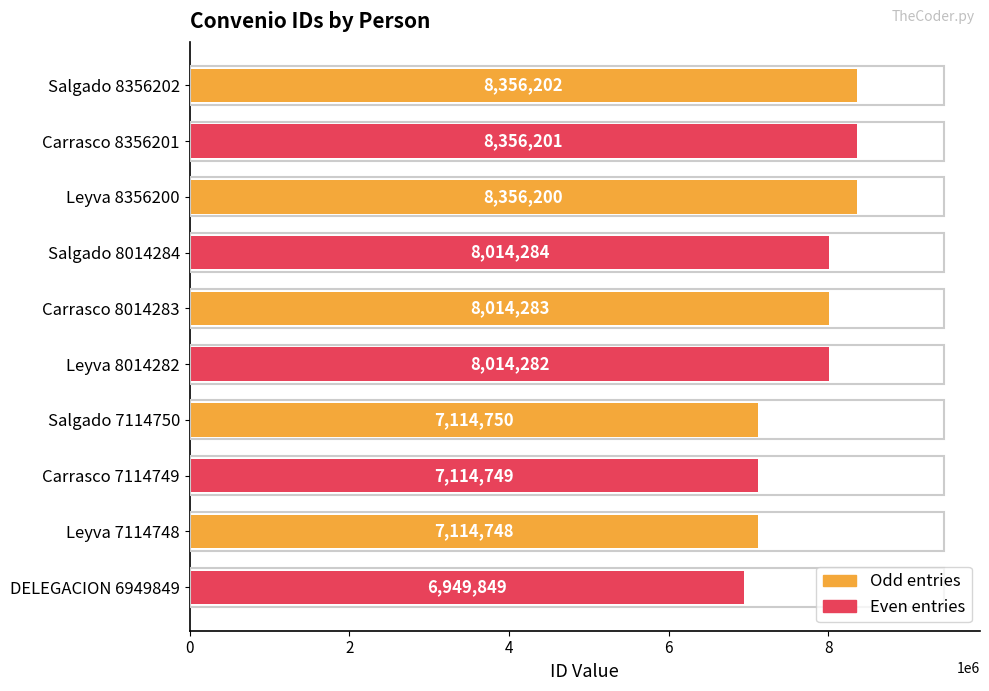

Between Carrasco 7114749 and Salgado 8014284, which is larger?

Salgado 8014284